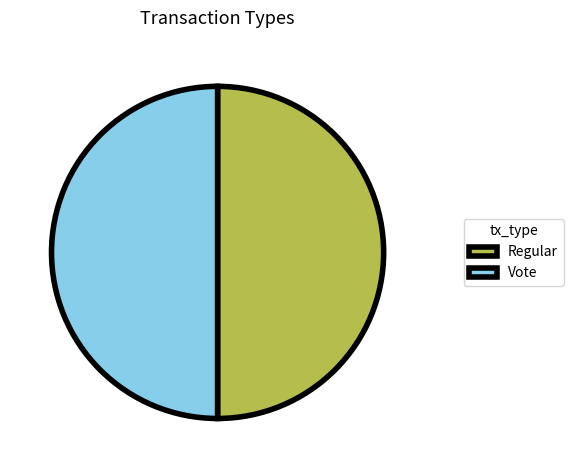

Is the sum of Vote and Regular greater than half?

Yes